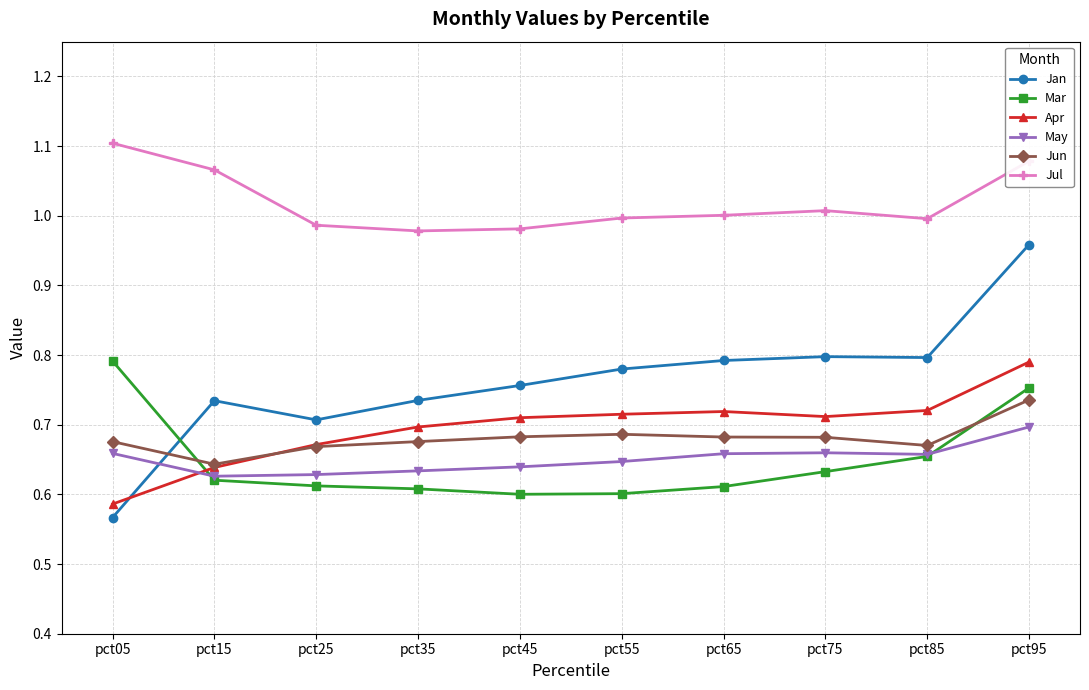

Where is Jan nearest to the value 0?

pct05